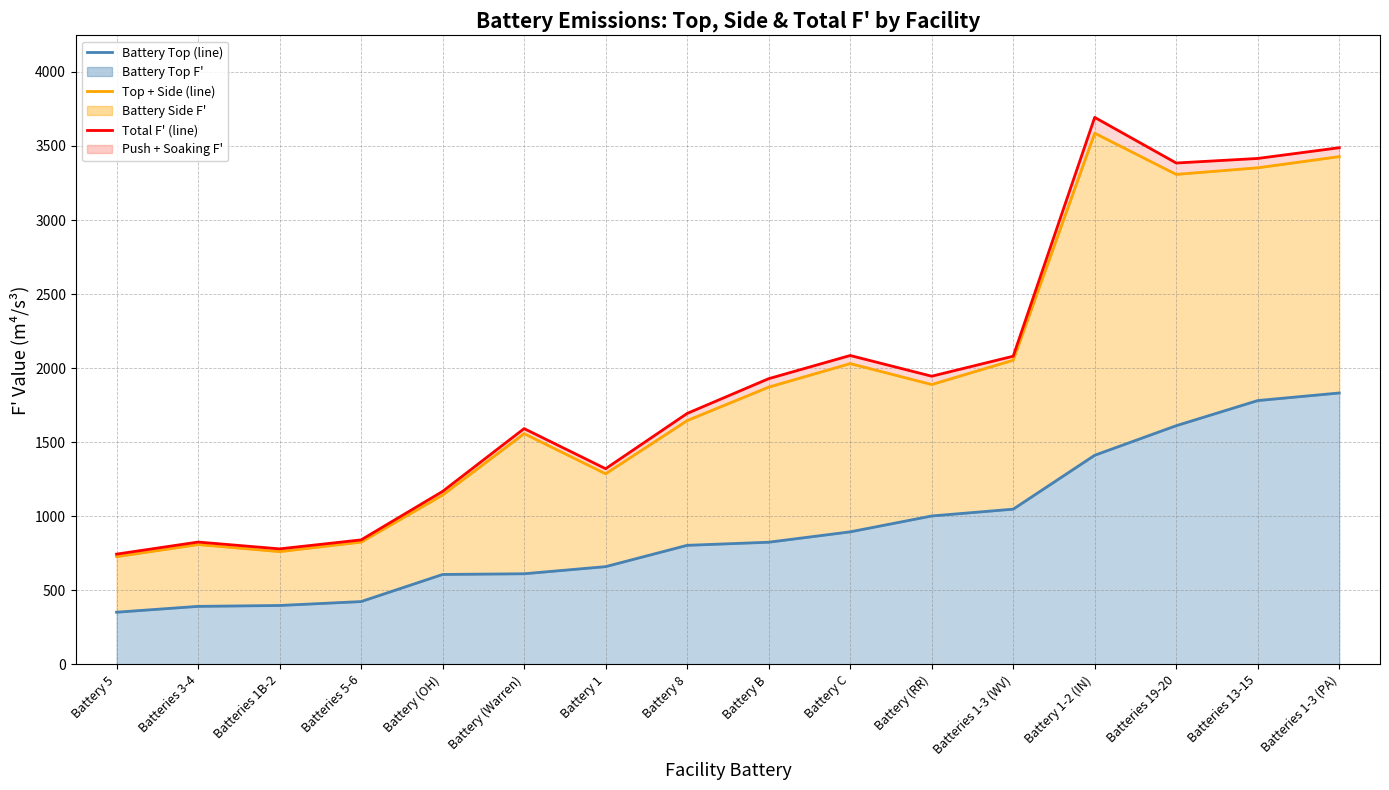

What is the value of the Total F' (line) point at the 6th from the left?

1591.9